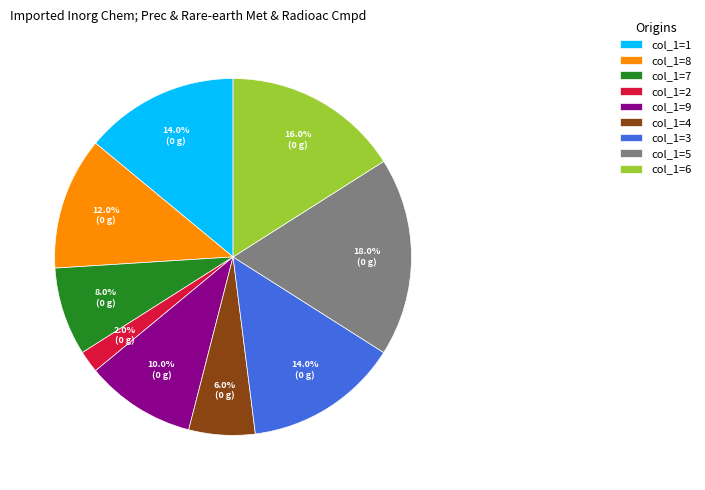

Is there a majority slice in this chart?

No